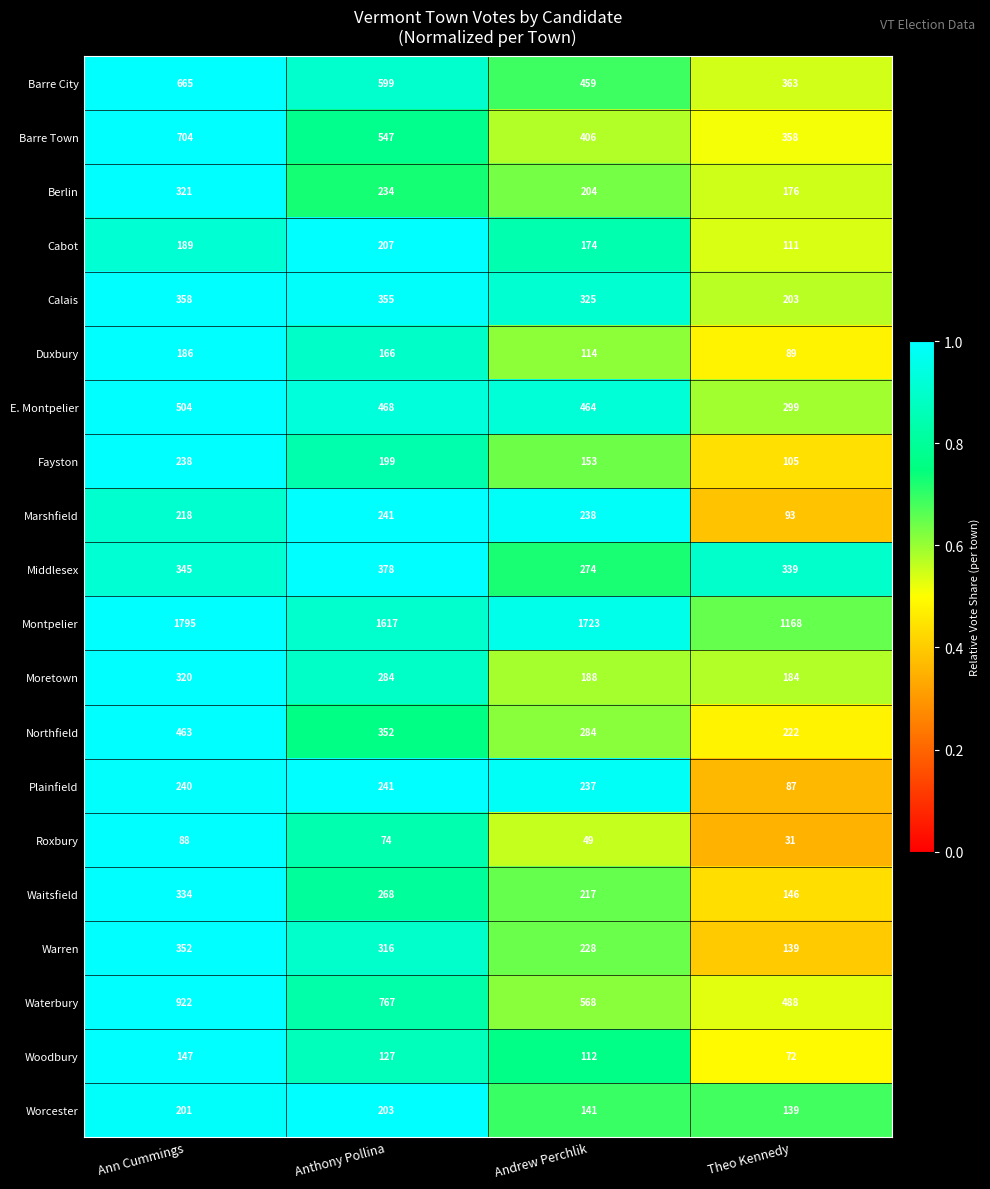

Which label corresponds to the largest value in the chart?

Ann Cummings